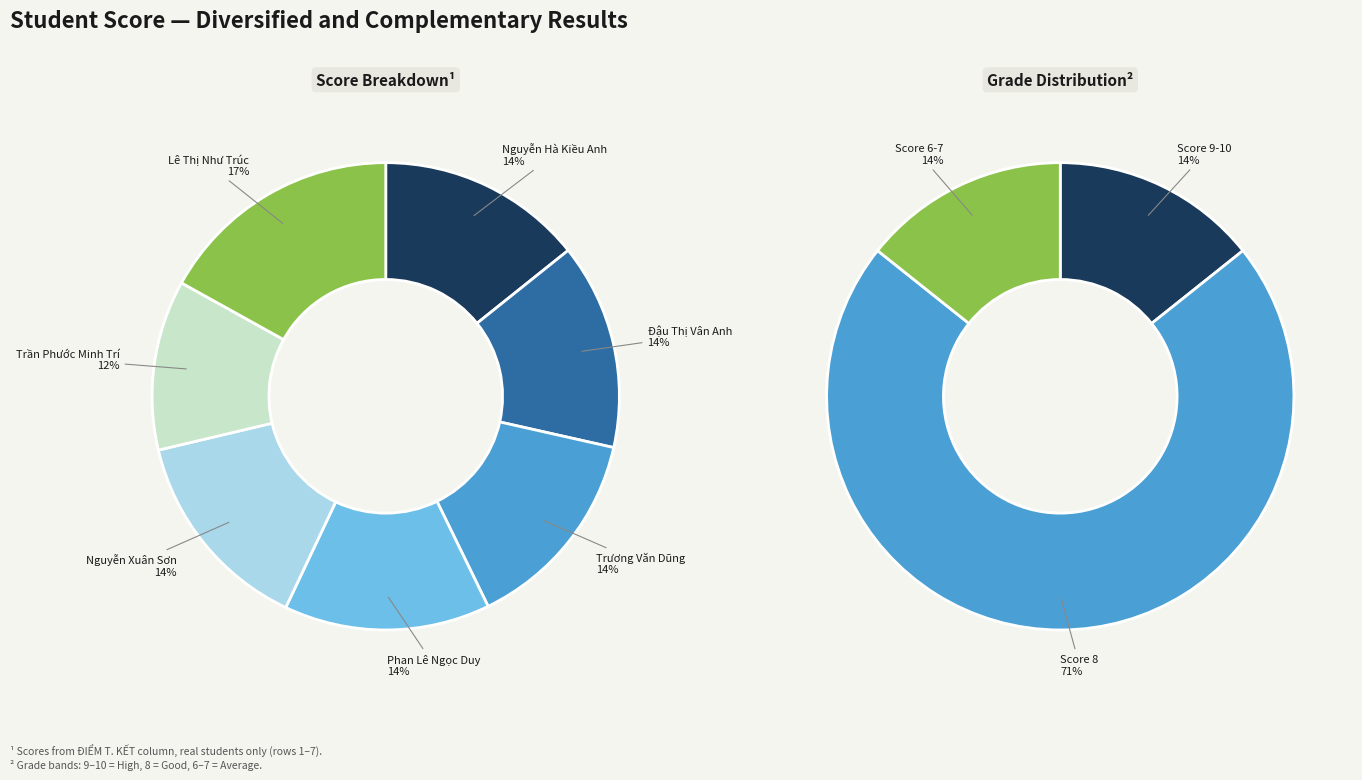

Does Nguyễn Hà Kiều Anh represent more than half of the total?

No